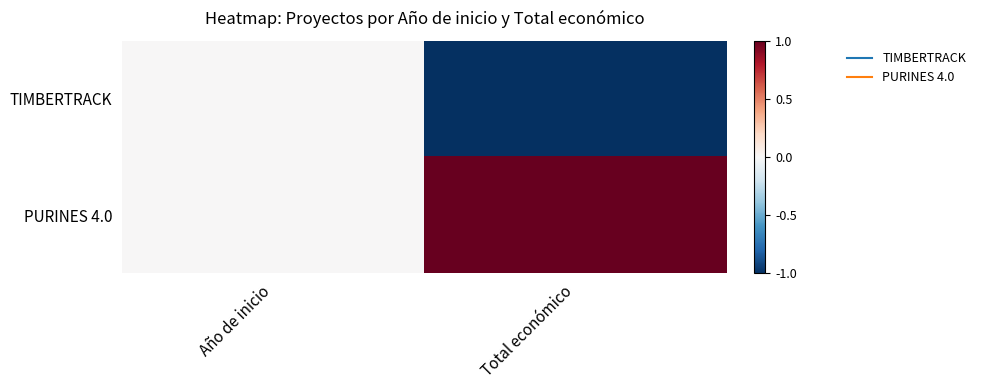

At which category is the sum across all series the highest?

Año de inicio